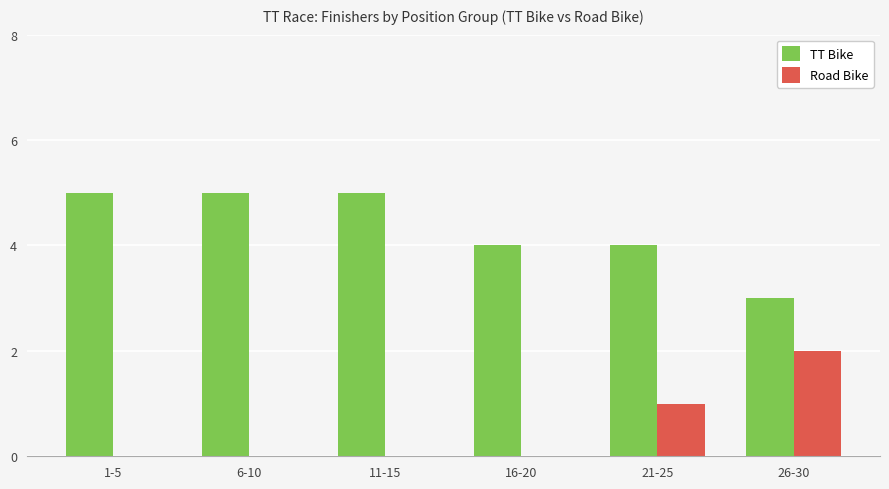

Are the bars horizontal?

No